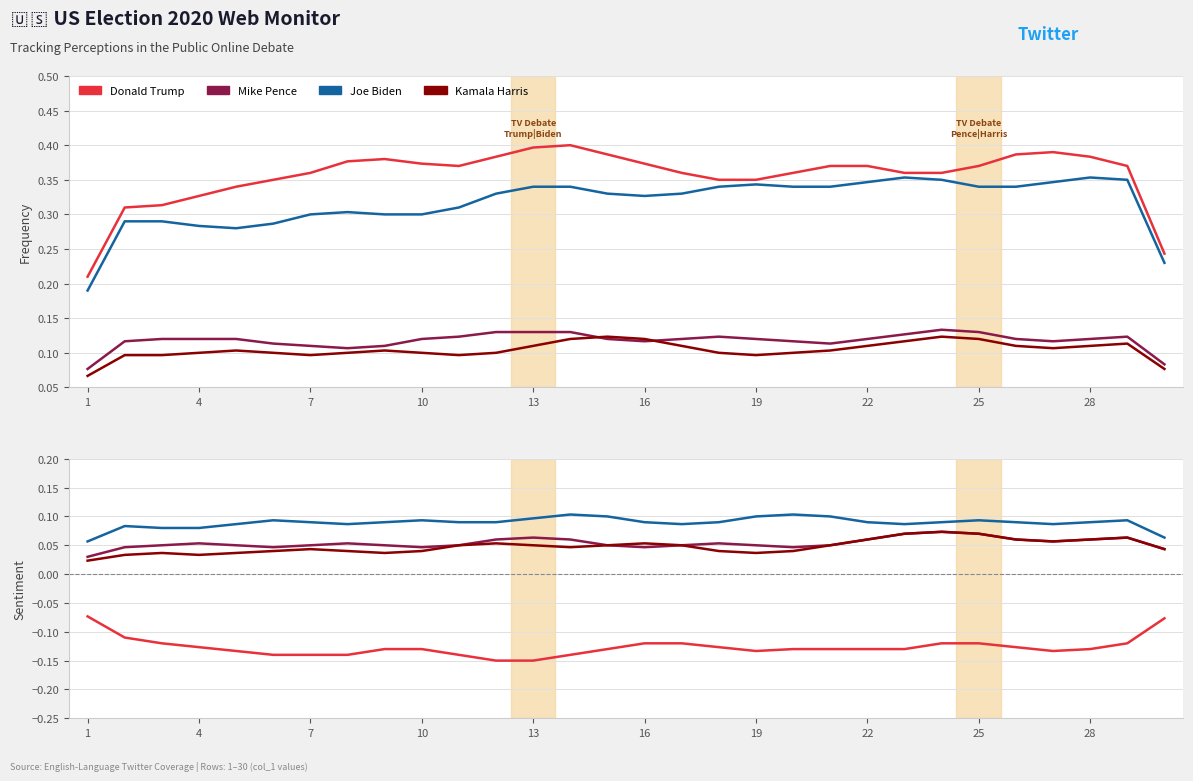

At how many categories does at least one series exceed 0?

30